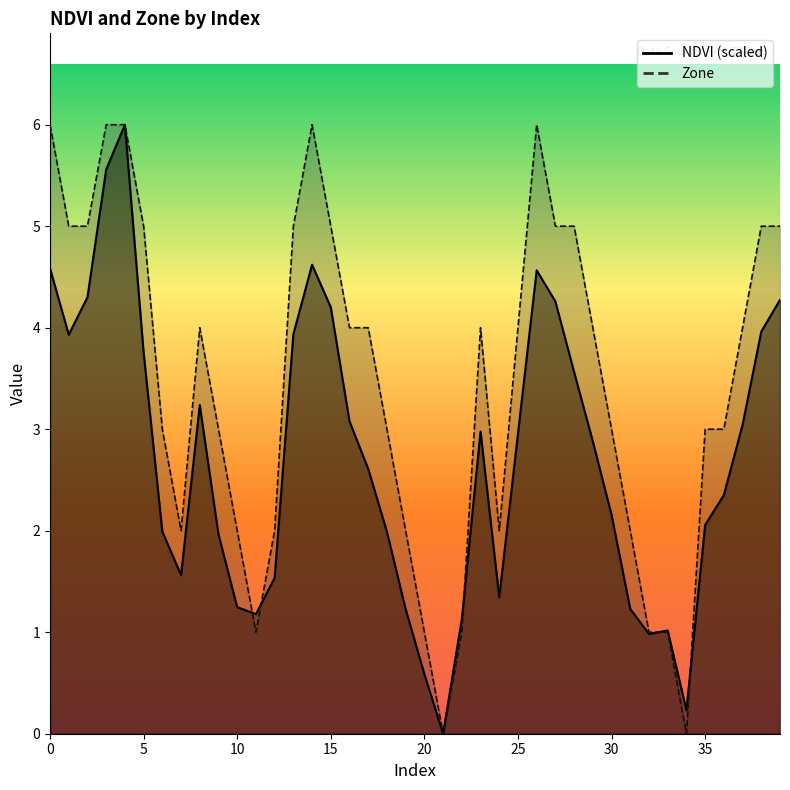

Does the chart have visible grid lines?

No